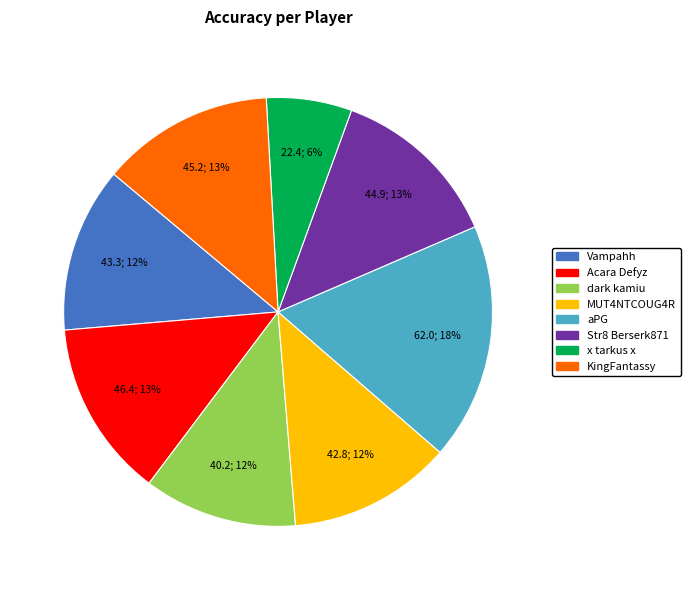

What is the smallest slice in the pie chart?

x tarkus x